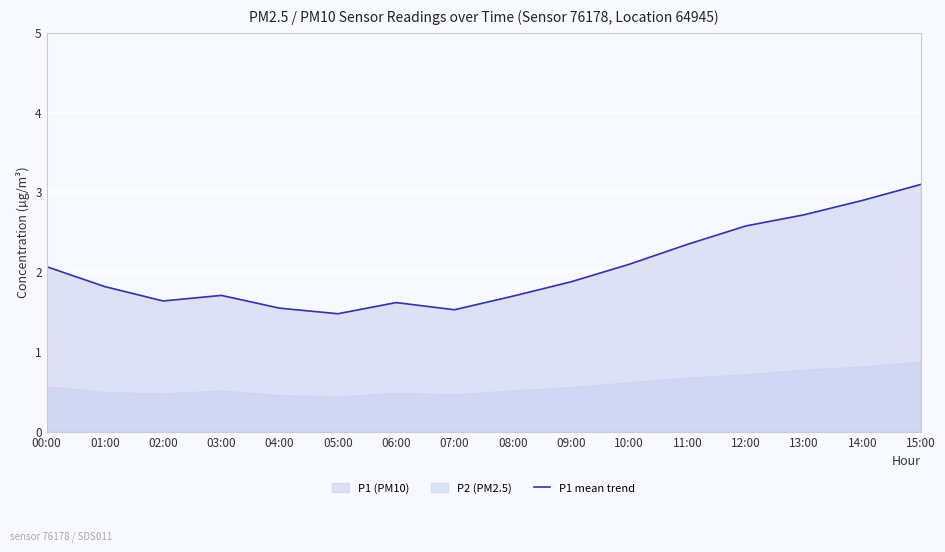

At which category does the data reach its first local valley?

02:00